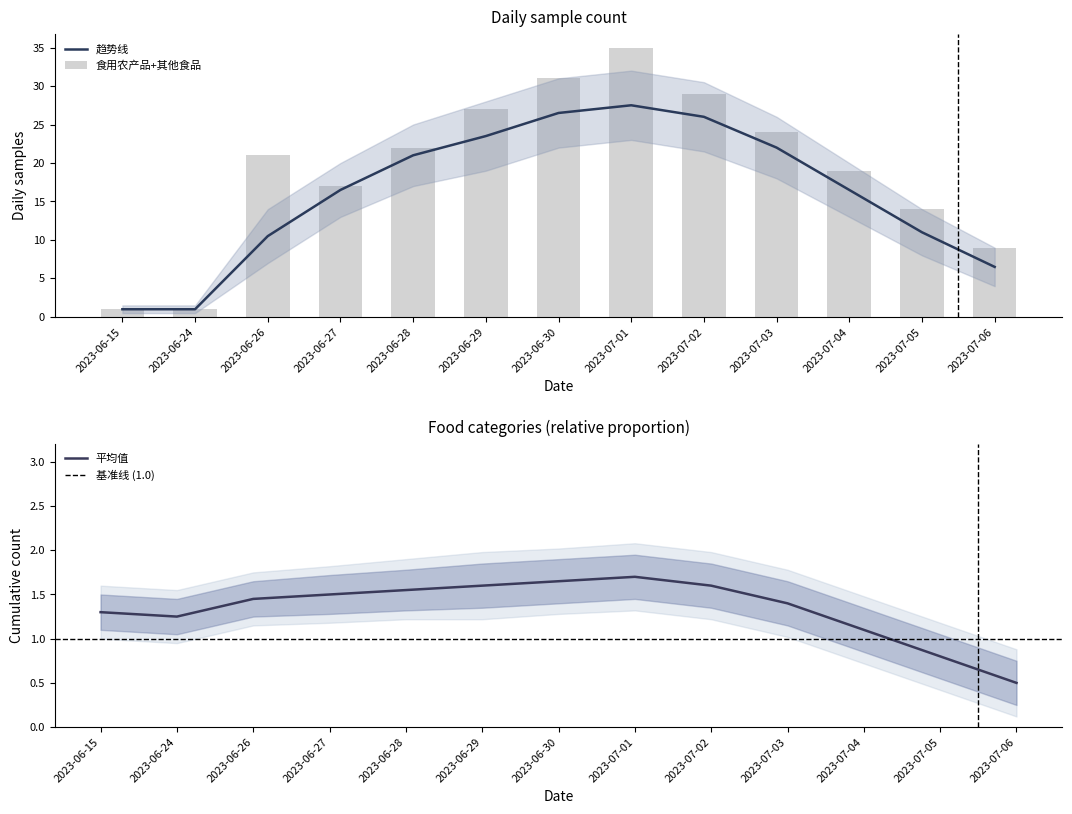

What is the maximum value shown in the chart?

35